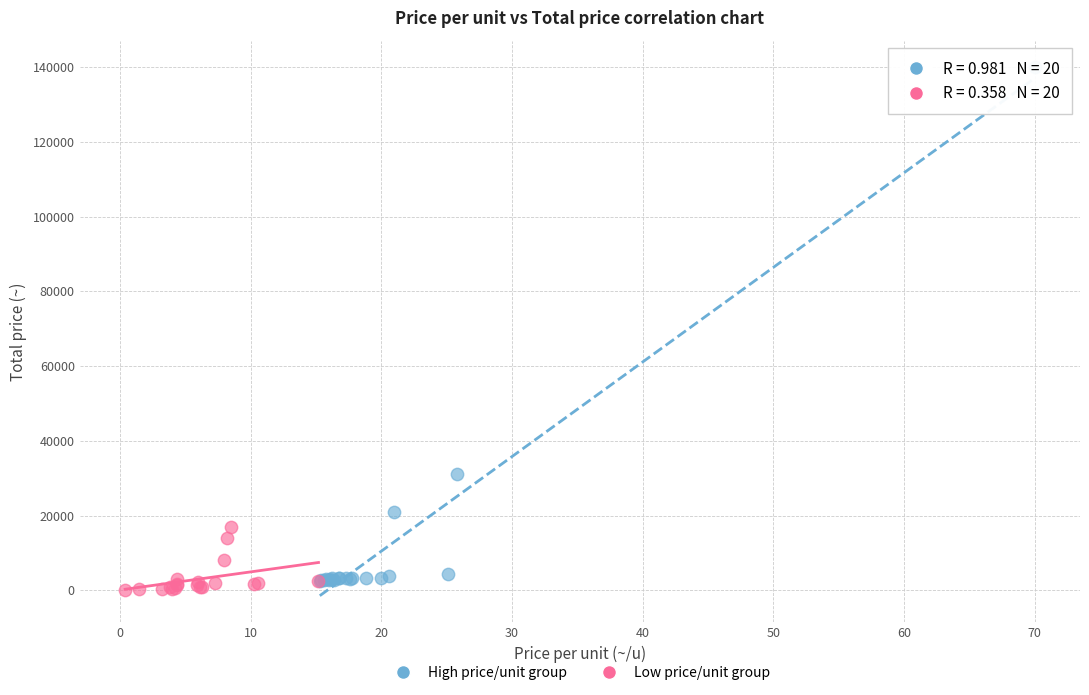

Which series has the largest Y range (max minus min)?

High price/unit group